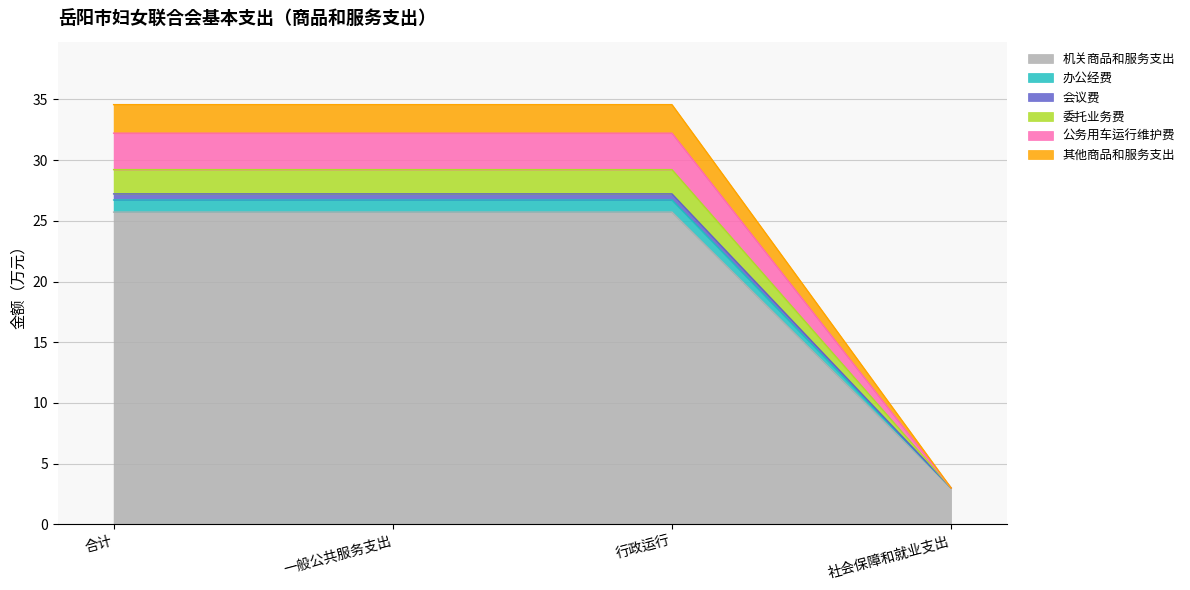

What is the label of the 4th point from the left?

社会保障和就业支出